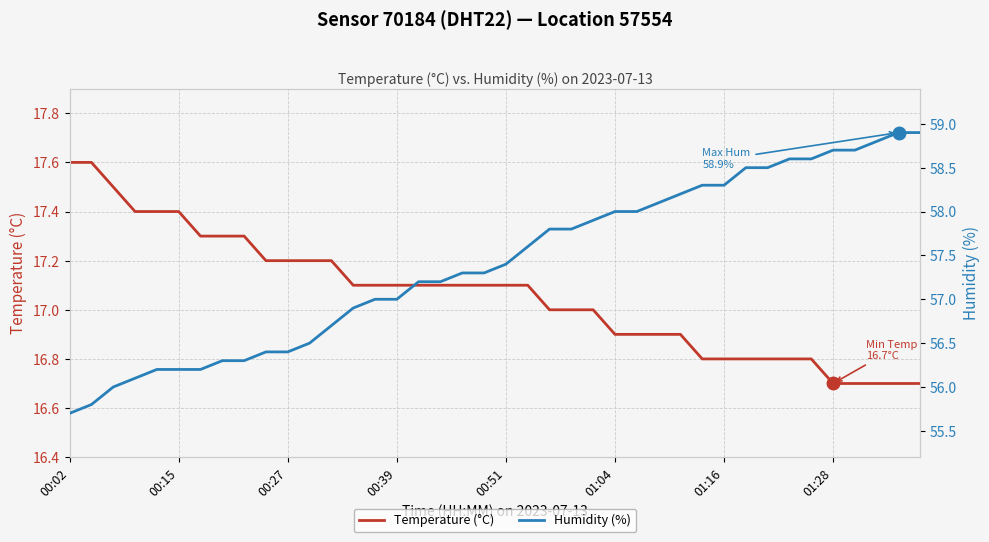

What is the sum of all Temperature (°C) values?

682.4